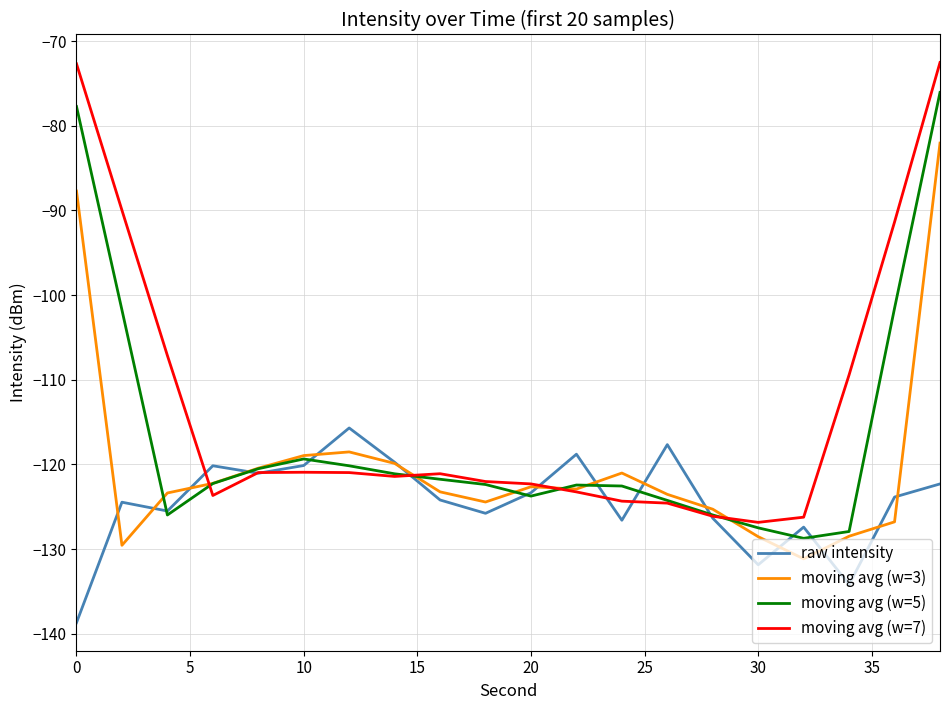

Rank the series by their average value, from lowest to highest.

raw intensity, moving avg (w=3), moving avg (w=5), moving avg (w=7)